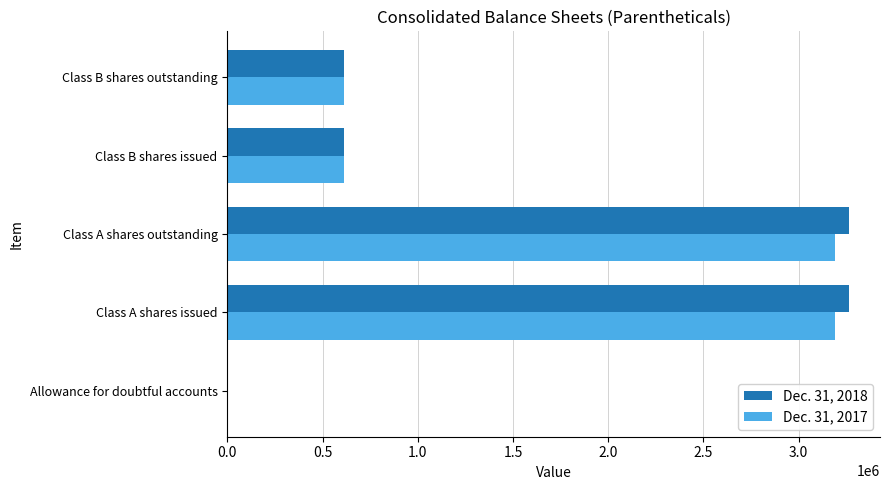

What are all the series names shown in the legend?

Dec. 31, 2018, Dec. 31, 2017